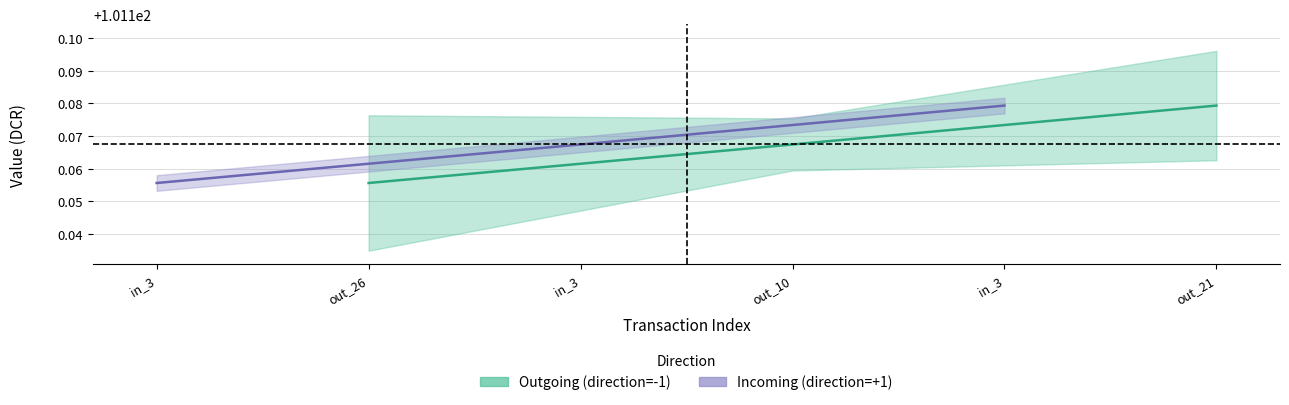

What is the sum of the value_incoming values at 1539920990 and 1537535472?

202.3